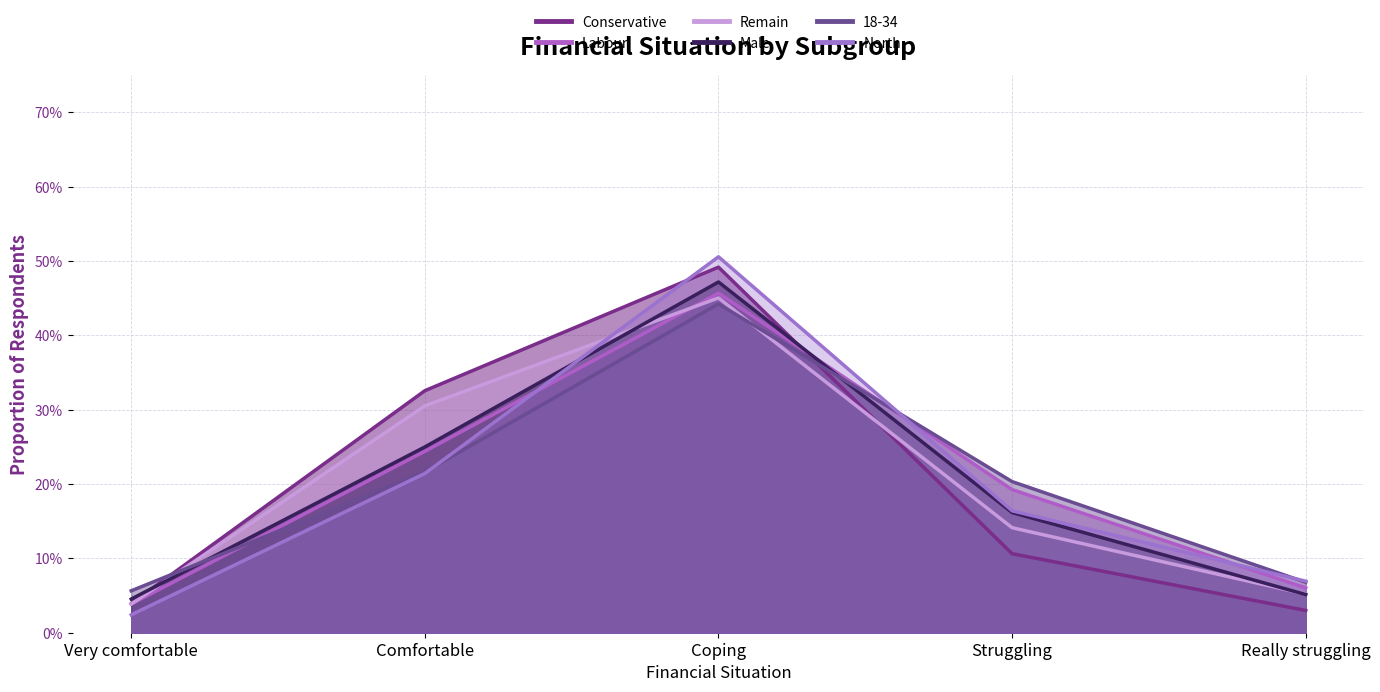

At which category is the sum across all series the highest?

Coping